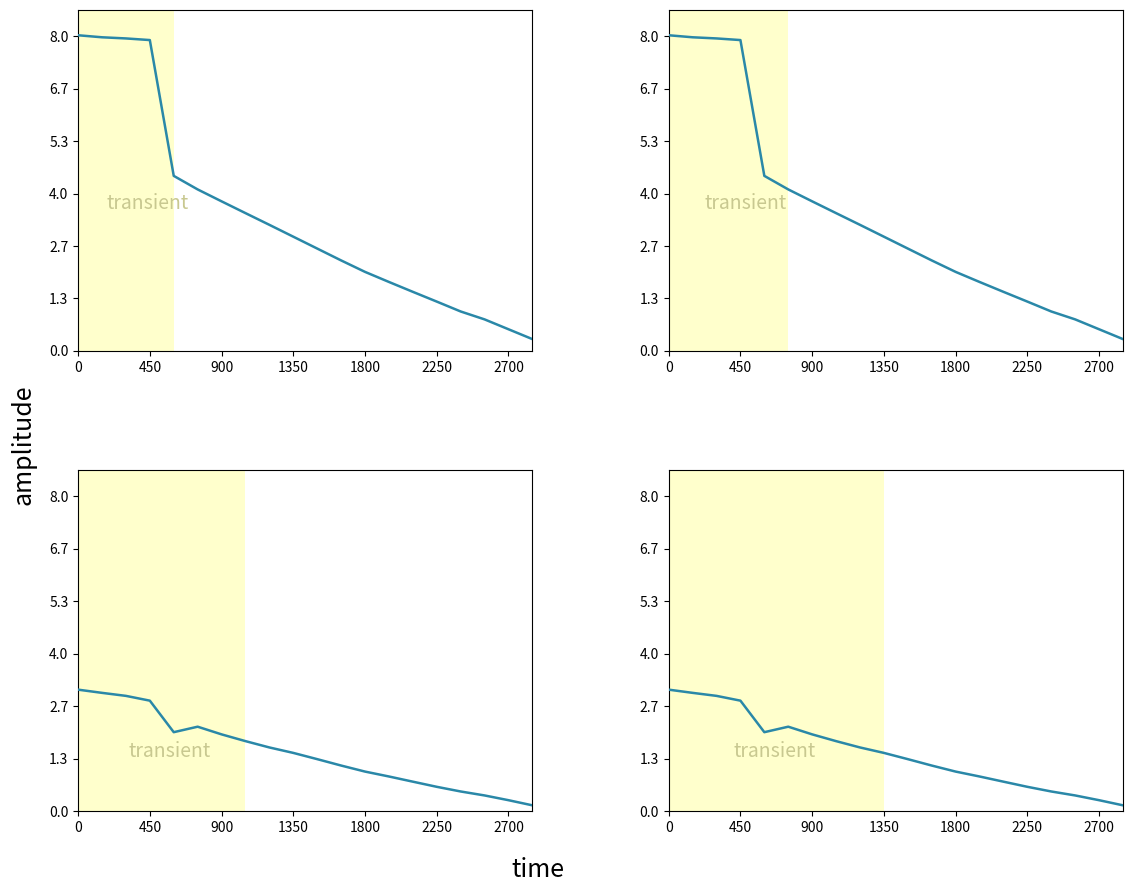

How many data points in P1 - Sensor View 1 are less than 290?

10